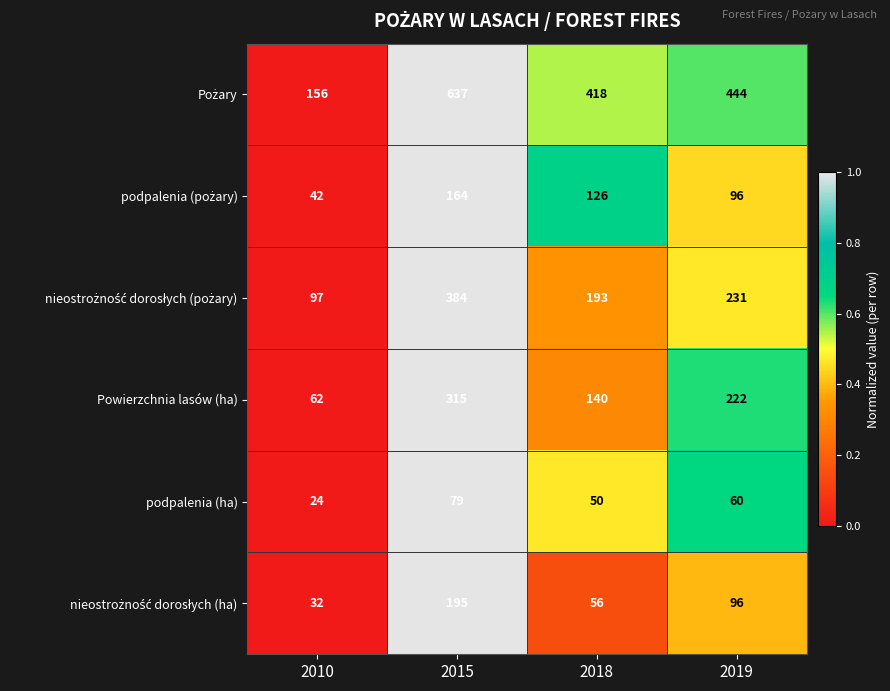

What is the spread (max minus min) of values at 2018?

368